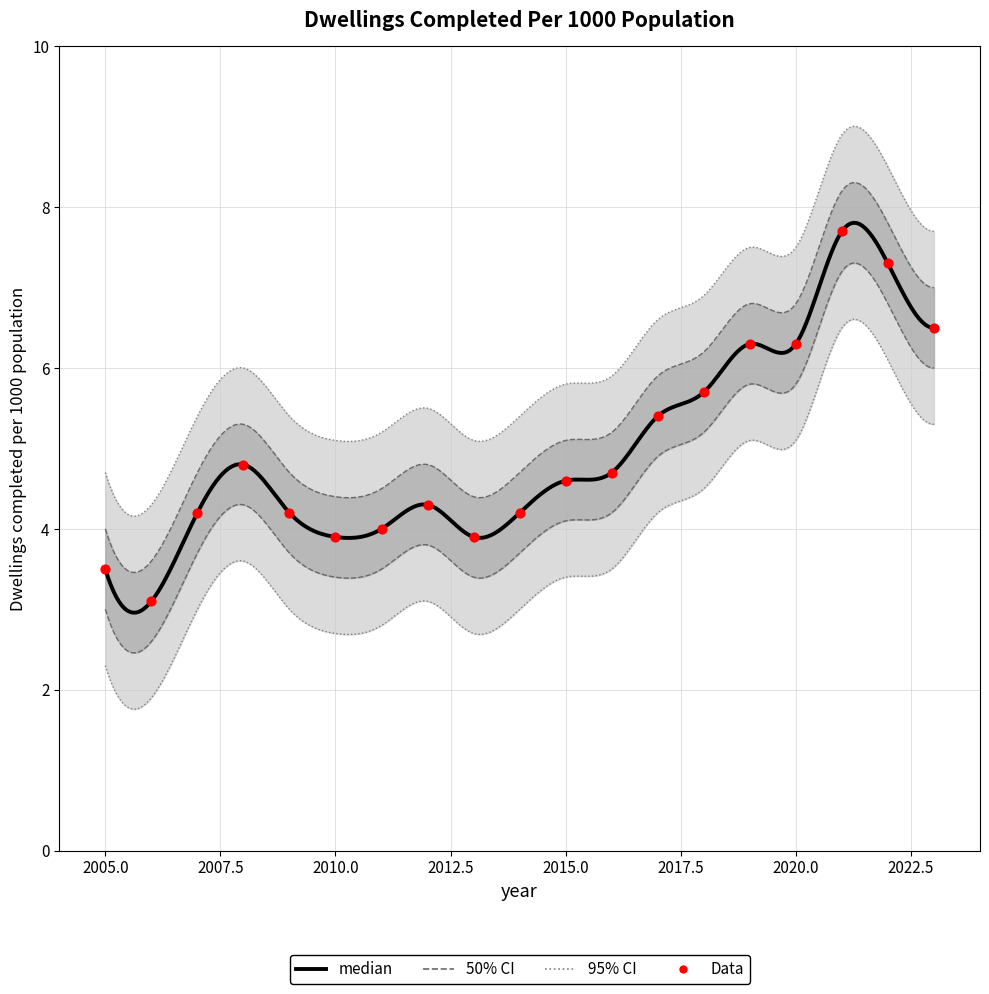

What is the change in value from 2013 to 2017?

+1.5